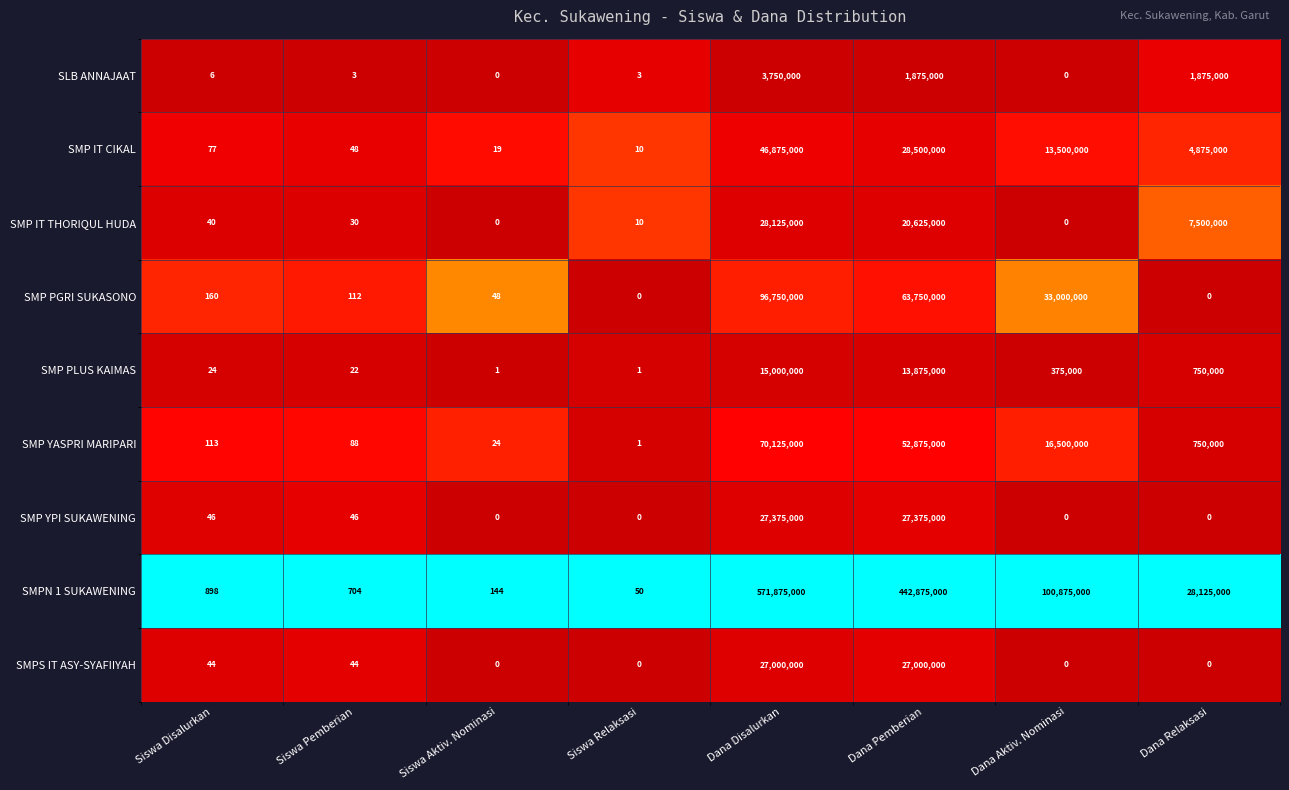

Read the SMP YASPRI MARIPARI value at Dana Aktiv. Nominasi, to the nearest 100.

16500000